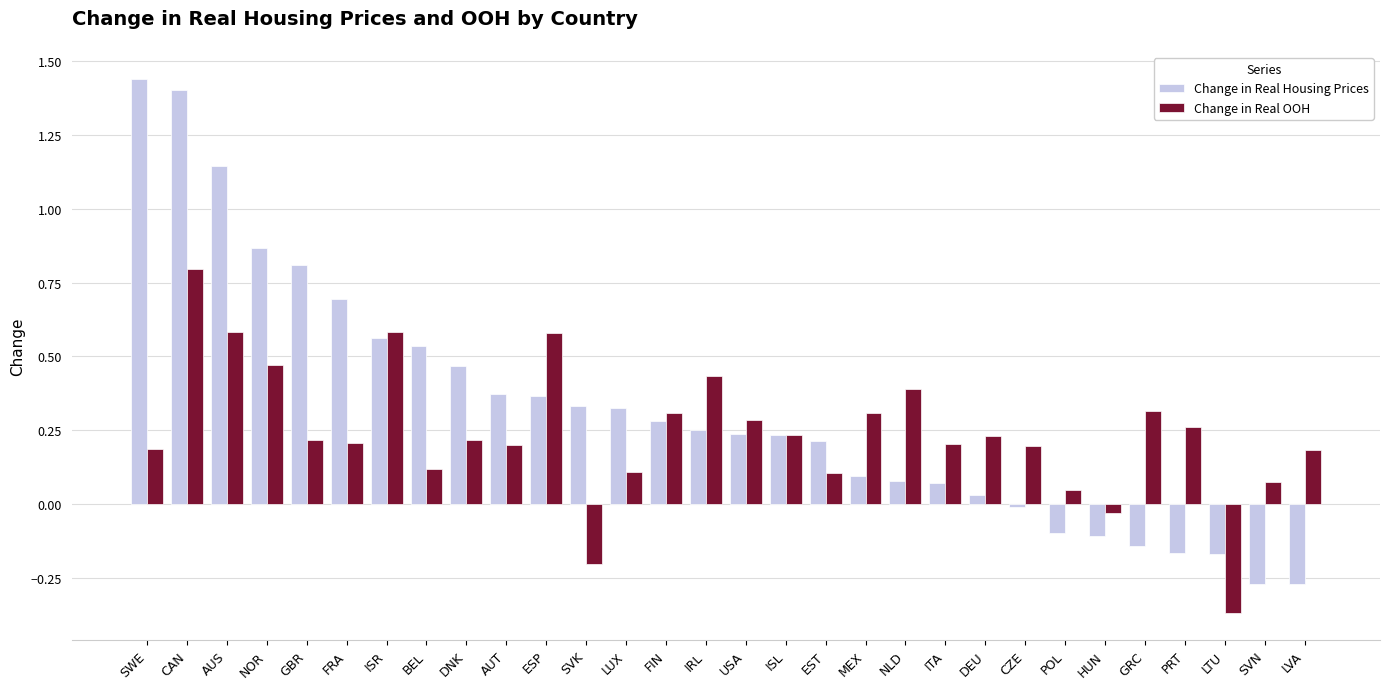

What are all the series names shown in the legend?

Change in Real Housing Prices, Change in Real OOH